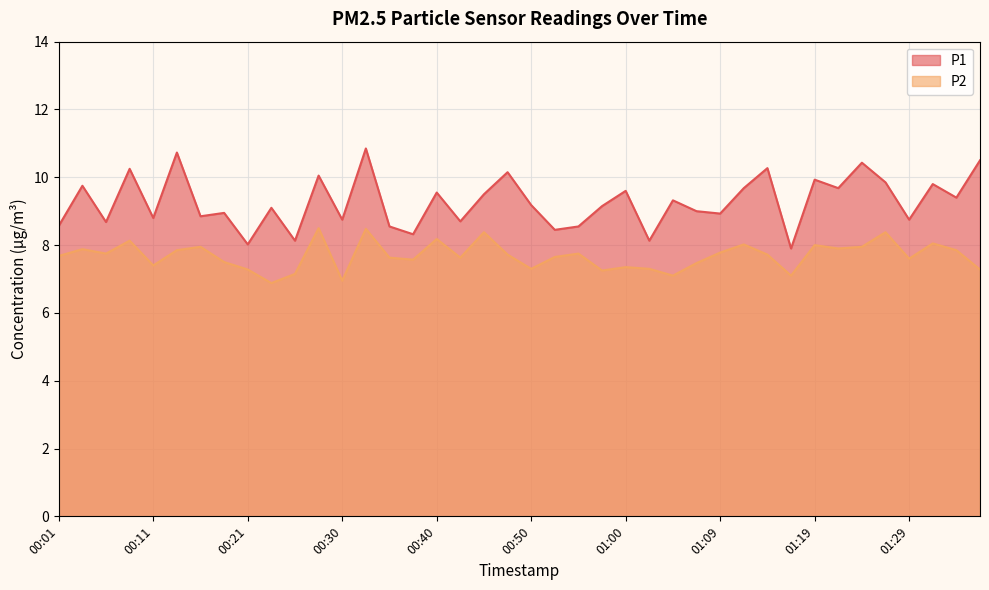

Rank the categories by P1 value from lowest to highest.

01:17, 00:21, 00:25, 01:02, 00:38, 00:52, 00:35, 00:55, 00:01, 00:06, 00:43, 00:30, 01:29, 00:11, 00:16, 01:09, 00:18, 01:07, 00:23, 00:57, 00:50, 01:04, 01:34, 00:45, 00:40, 01:00, 01:12, 01:22, 00:04, 01:31, 01:26, 01:19, 00:28, 00:47, 00:08, 01:14, 01:24, 01:36, 00:13, 00:33